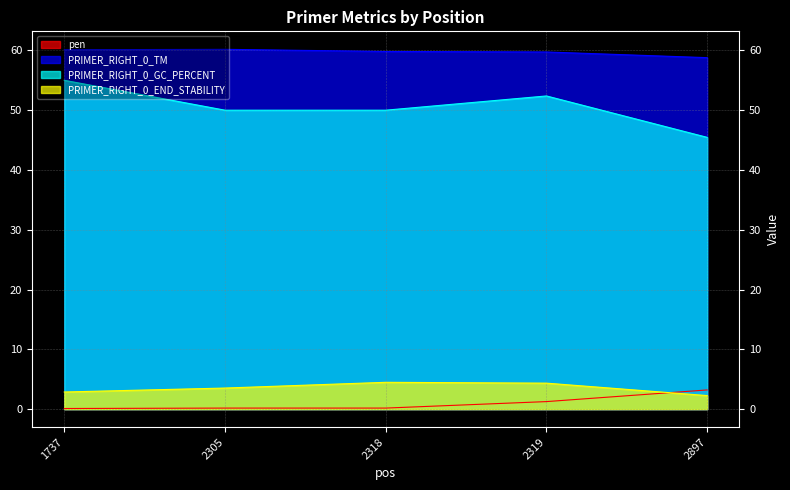

Is the value of PRIMER_RIGHT_0_GC_PERCENT at 2305 greater than the value of PRIMER_RIGHT_0_TM at 2897?

No